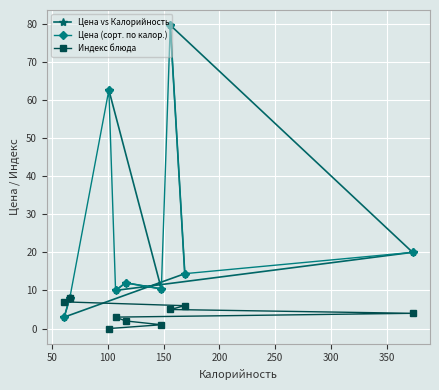

The value of Цена (сорт. по калор.) at 350 is 23.4. True or false?

False